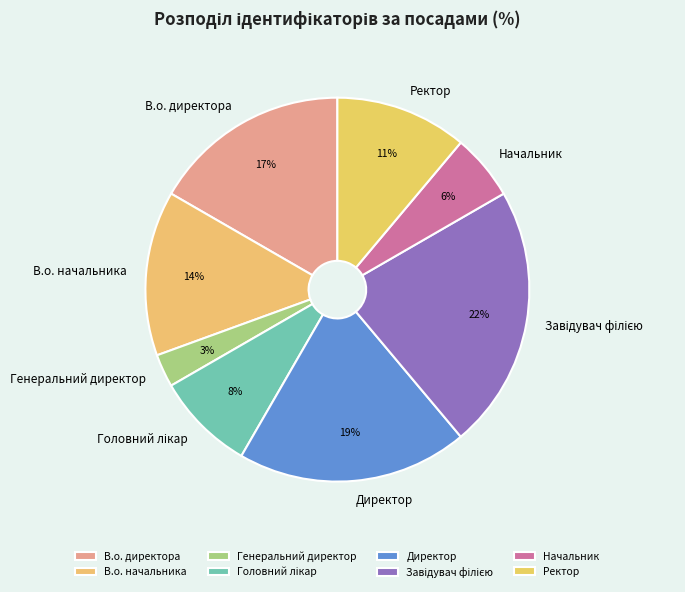

To the nearest percent, what is the average slice percentage?

12%